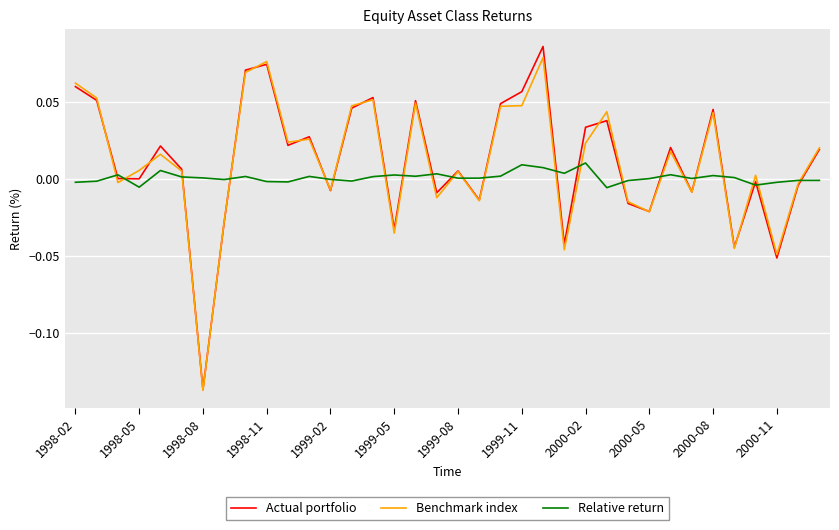

Which category has the lowest value across all series?

1998-08